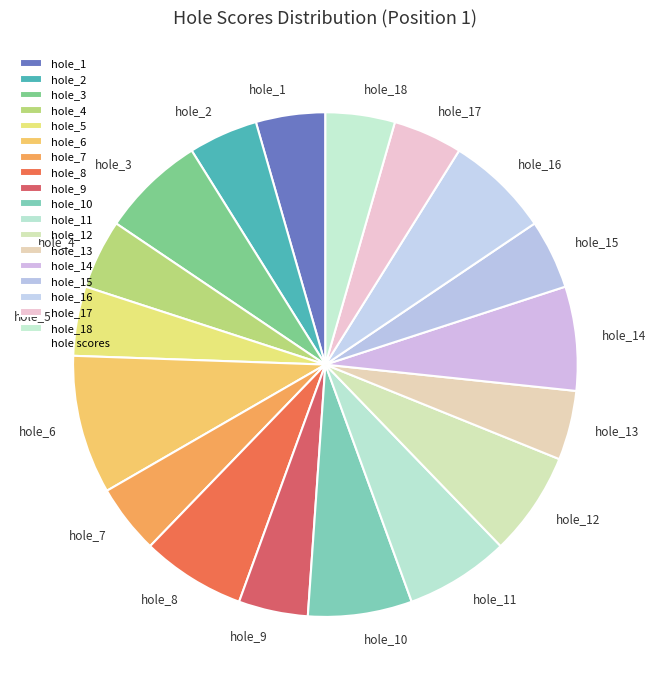

Is it true that hole_2 is 4% of the pie?

True